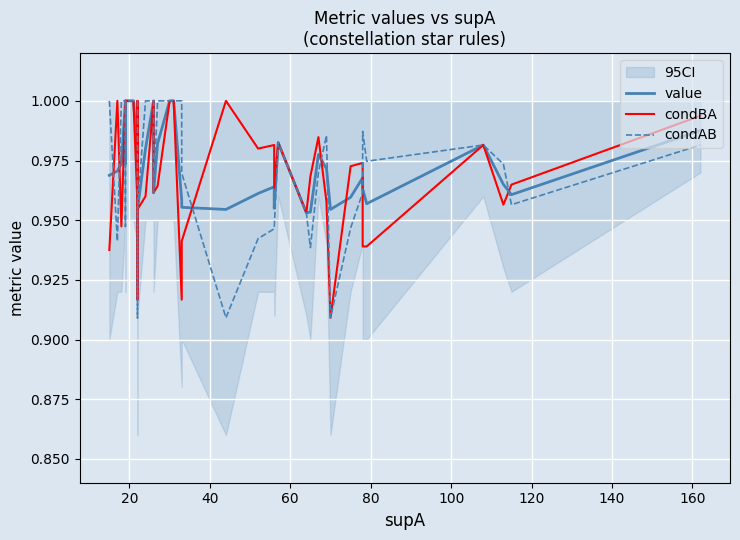

What are all the series names shown in the legend?

value, condBA, condAB